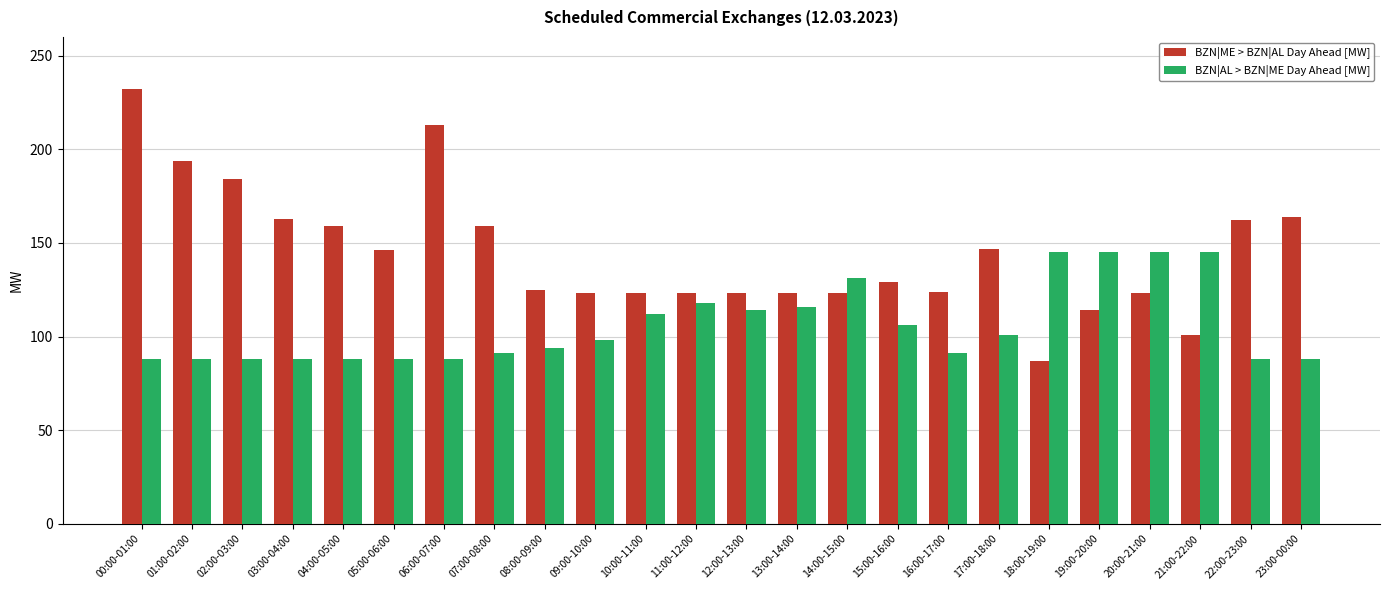

Which series has the widest spread of values?

BZN|ME > BZN|AL Day Ahead [MW]